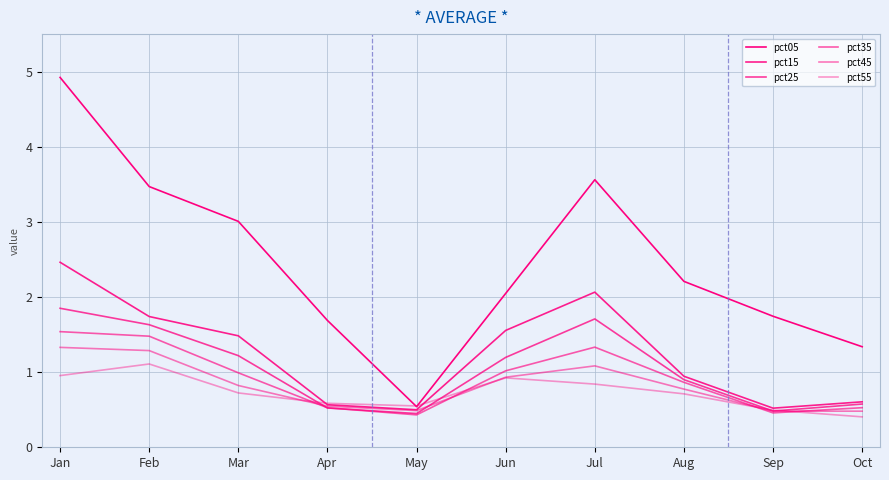

How many lines are shown in the chart?

6